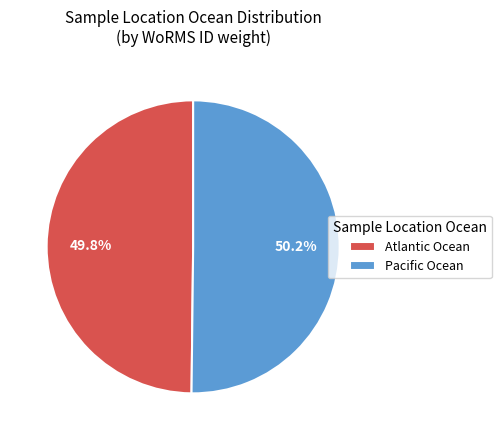

Does any single category account for the majority?

Yes